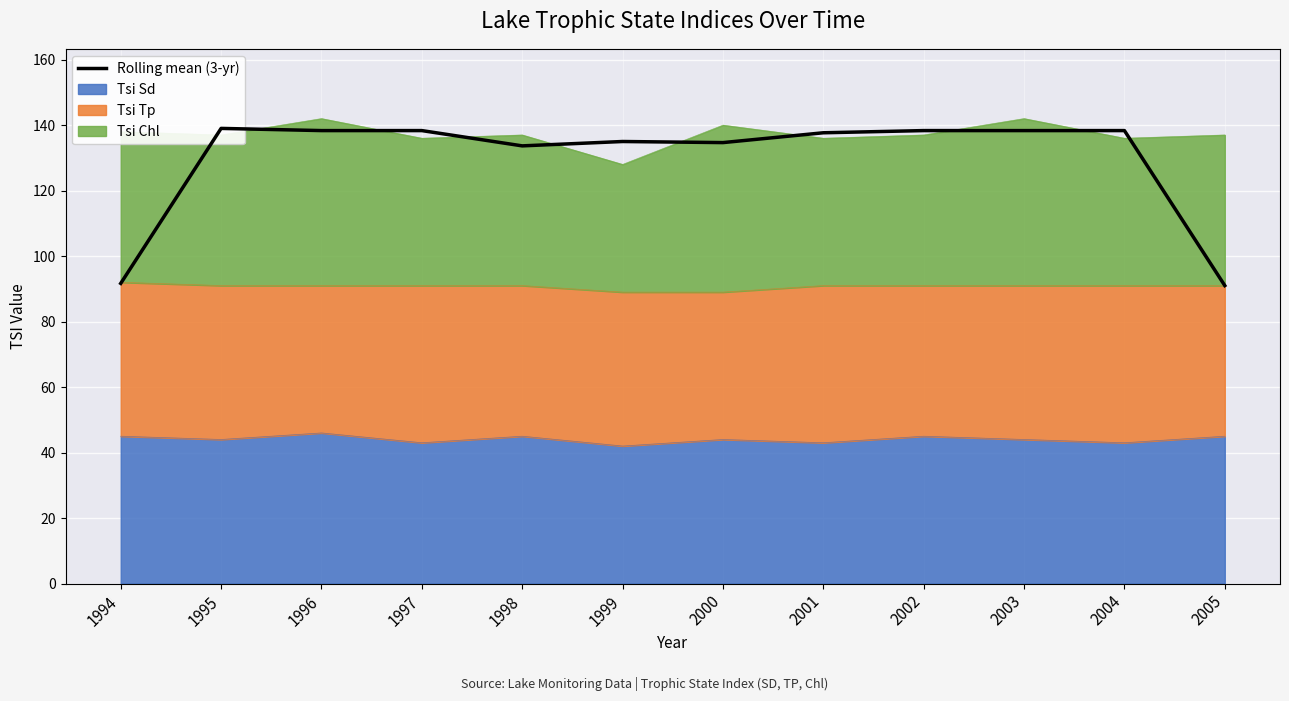

Where does the data first go above 138?

1995